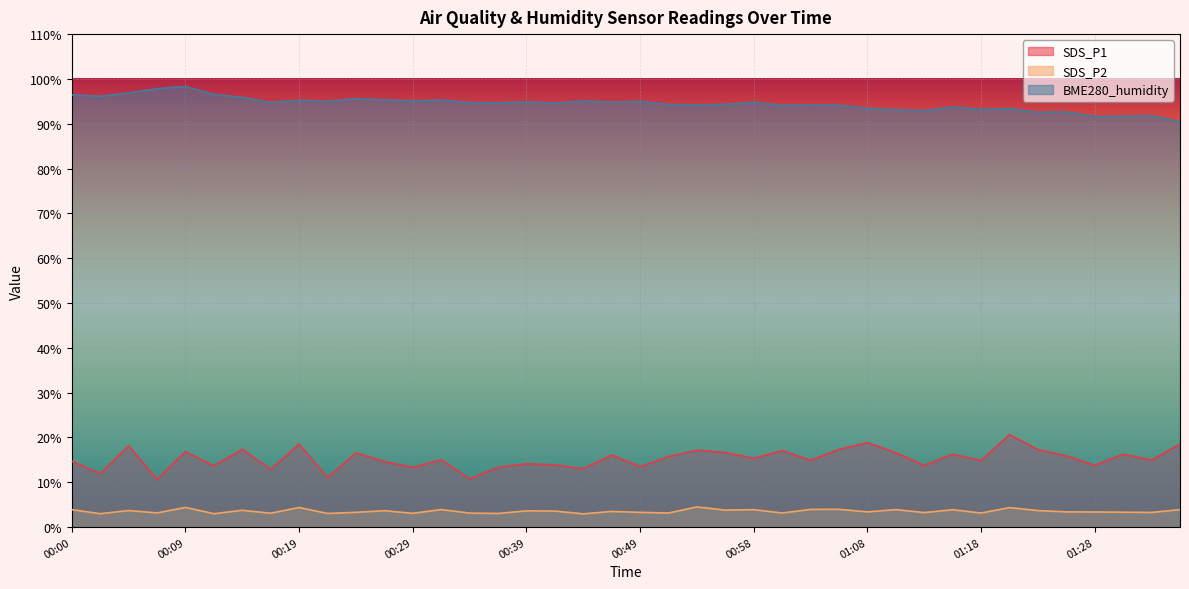

Count the number of categories in the chart.

40